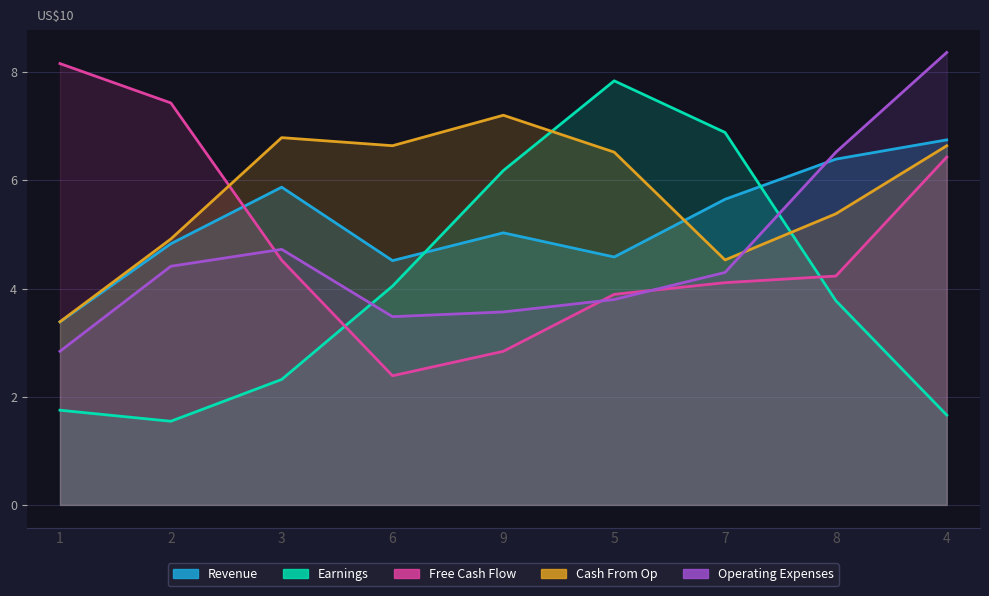

Which series has the widest spread of values?

Revenue